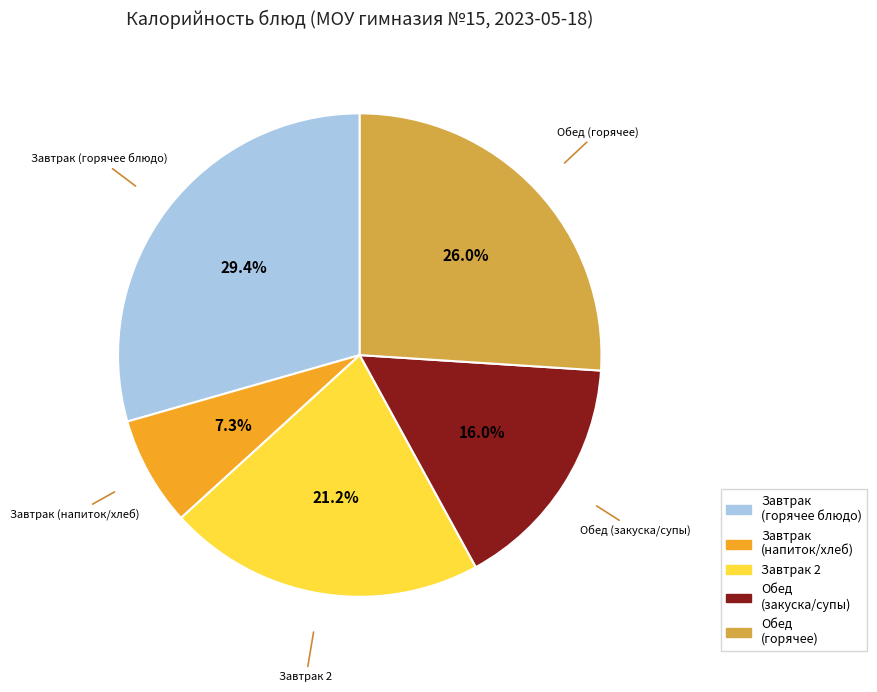

To the nearest percent, what is the difference between the largest and smallest slice percentages?

22%